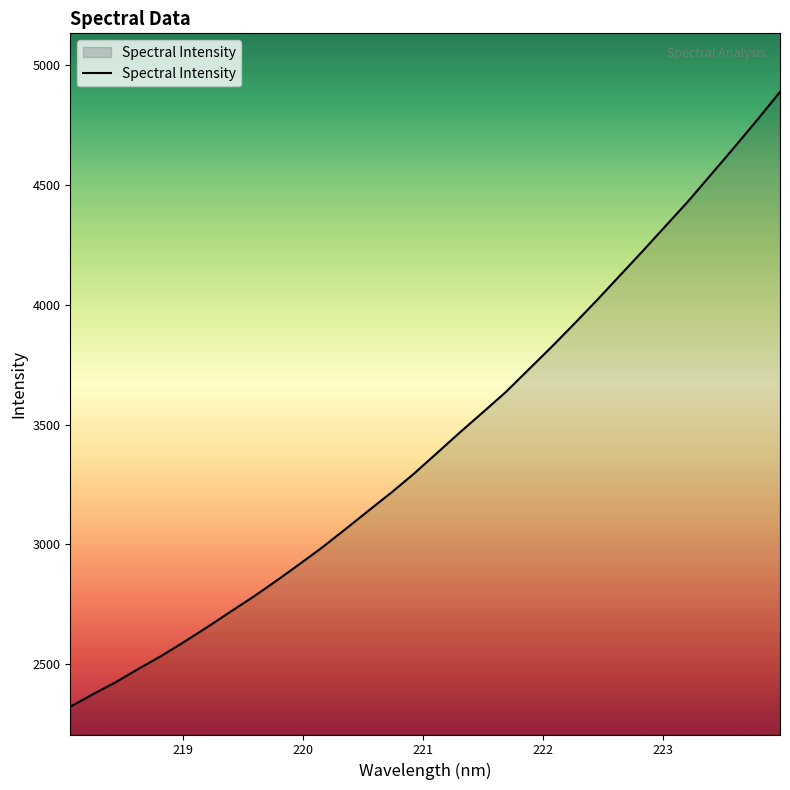

What is the difference between the maximum and minimum values?

2563.5